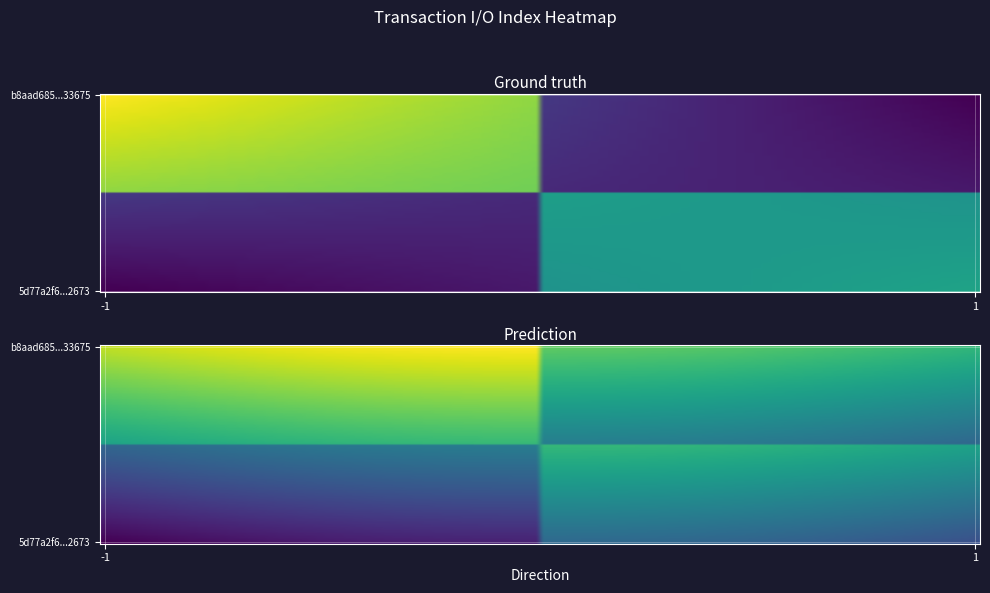

How many data points does each series have?

4